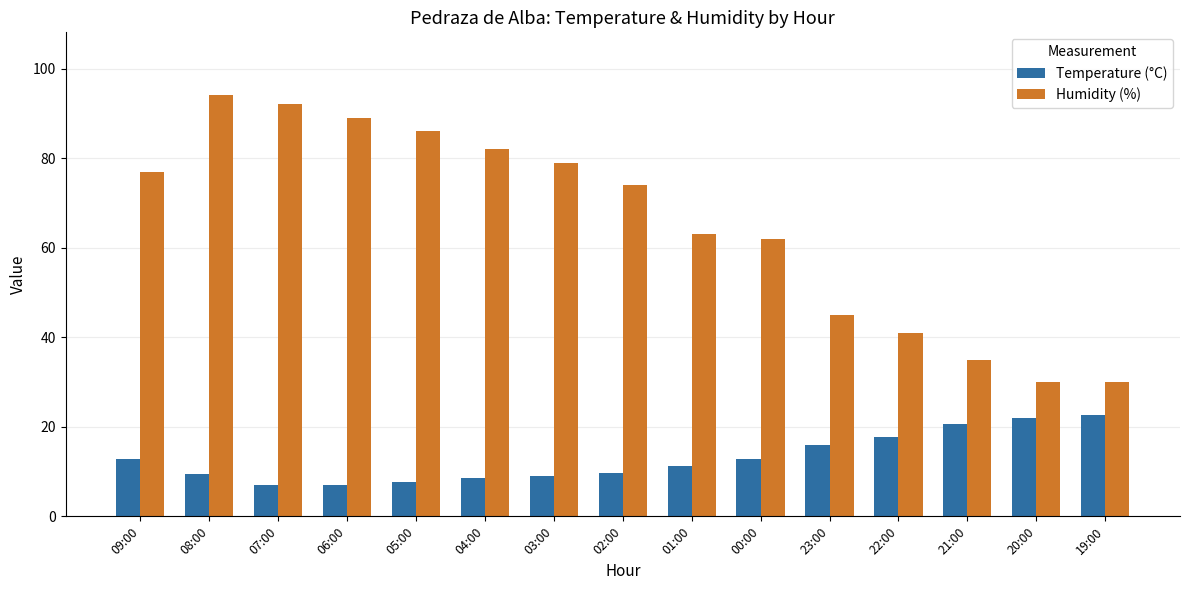

What are all the series names shown in the legend?

Temperature (°C), Humidity (%)